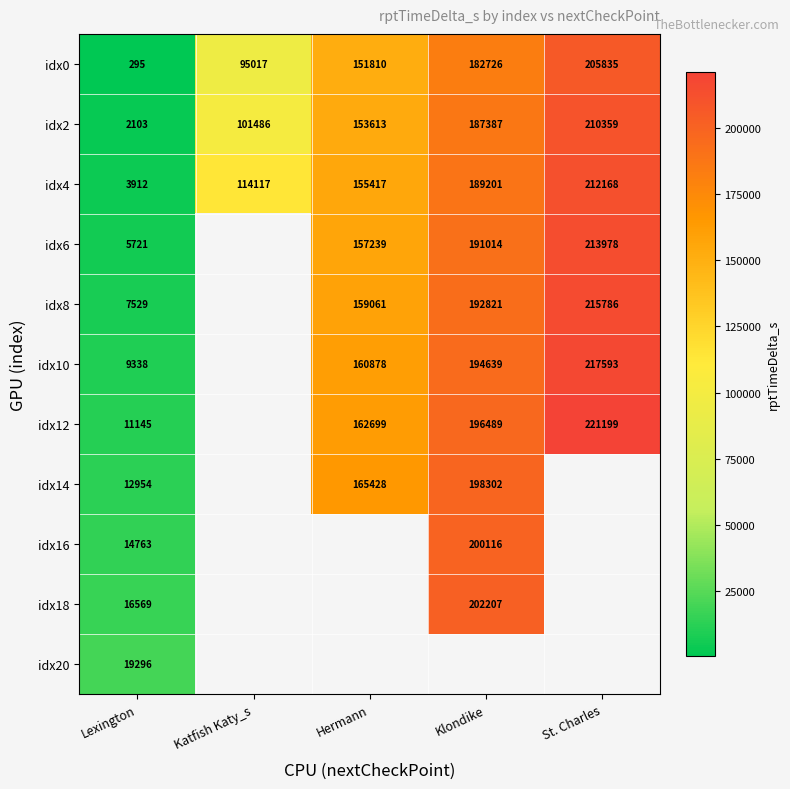

What is the spread (max minus min) of values at Katfish Katy_s?

19100.0